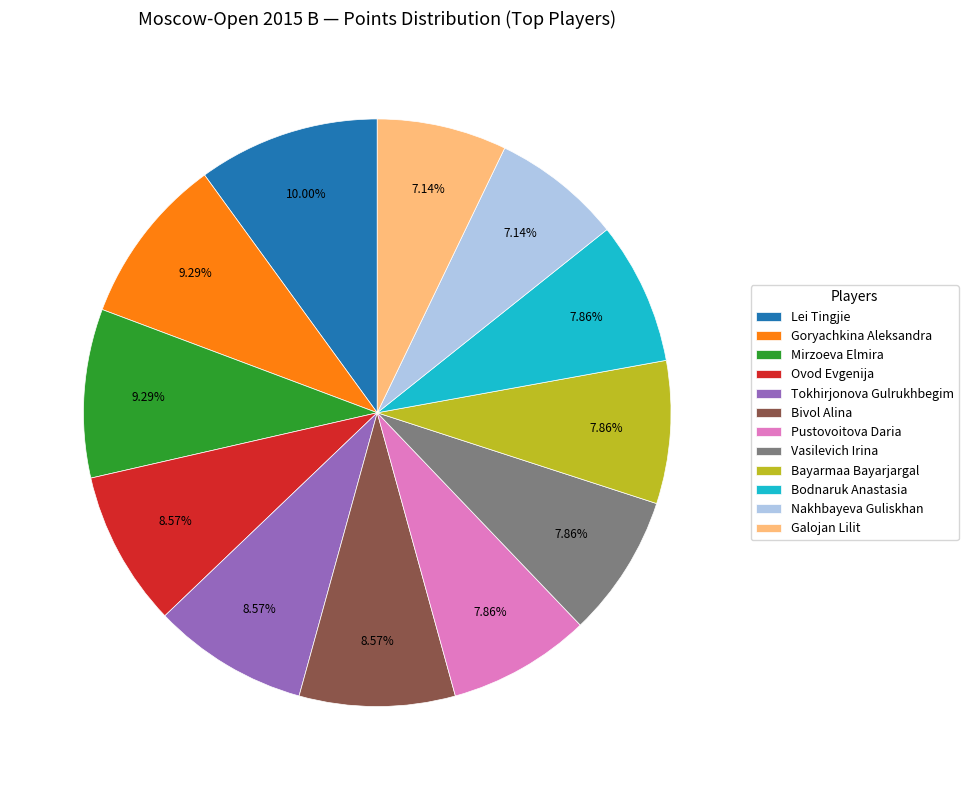

What is the largest slice in the pie chart?

Lei Tingjie